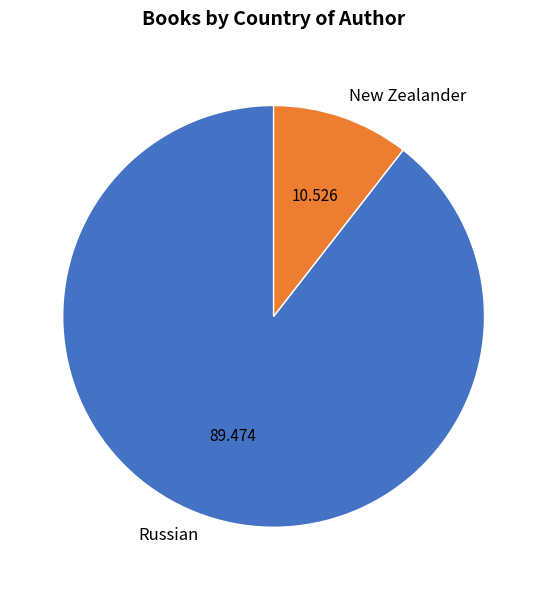

Does any single category account for the majority?

Yes